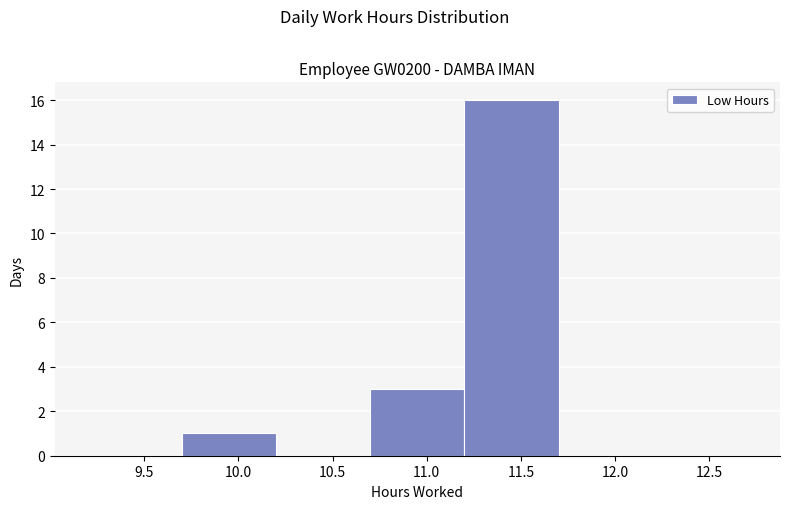

Which range on the x-axis has the tallest bar?

11.2 to 11.7